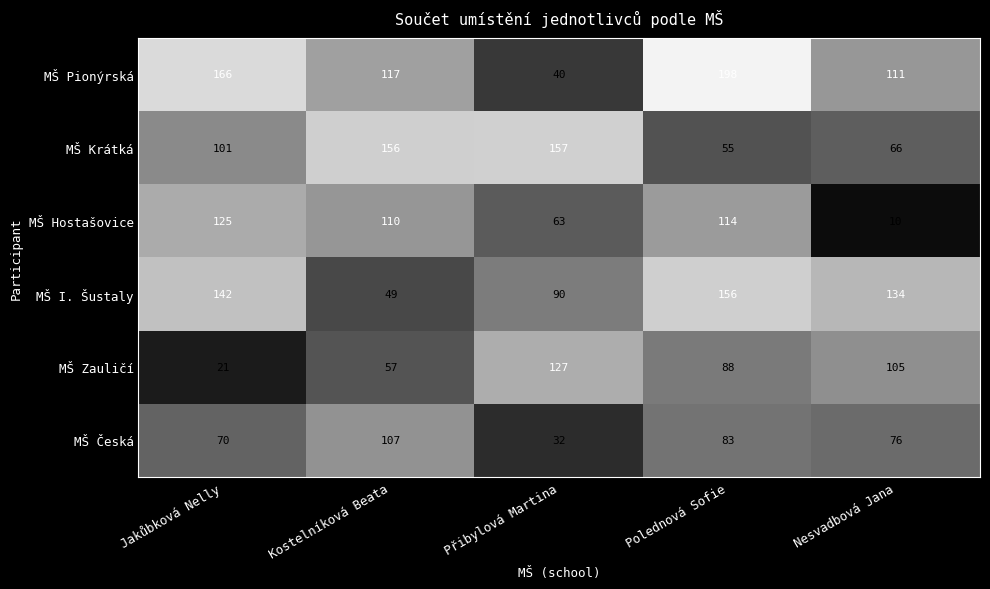

Rank the series by their maximum value, from lowest to highest.

MŠ Česká, MŠ Hostašovice, MŠ Zauličí, MŠ I. Šustaly, MŠ Krátká, MŠ Pionýrská